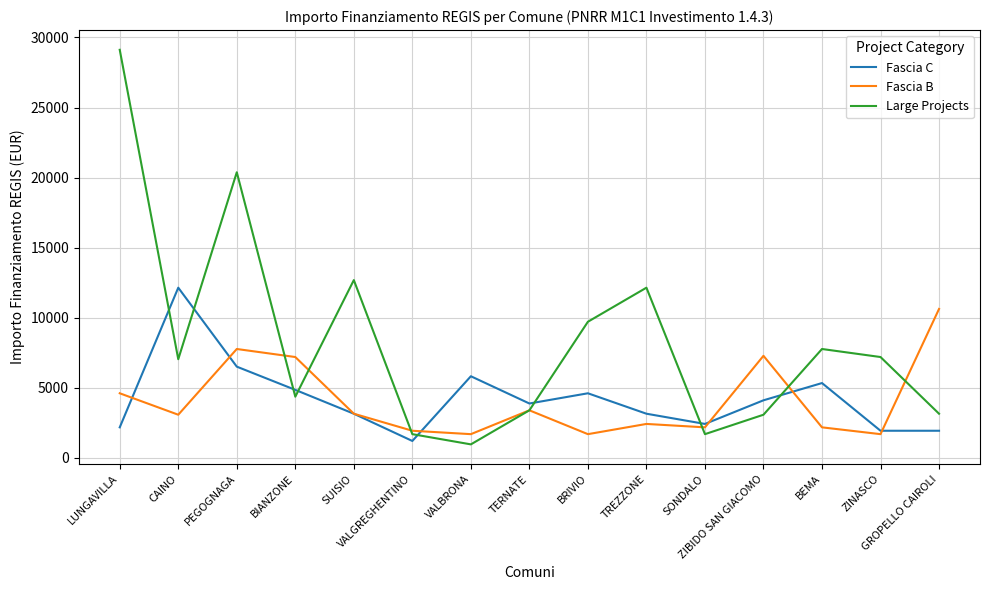

How many values in the Large Projects series are below 7047?

7